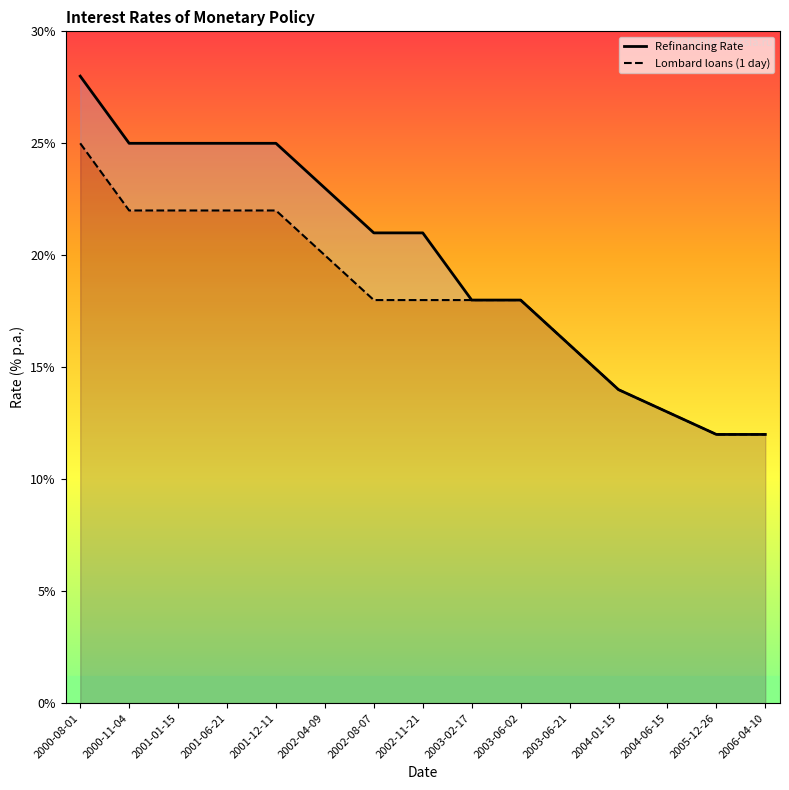

Reading right to left, transcribe all the data shown in this chart.

Refinancing Rate: 12	12	13	14	16	18	18	21	21	23	25	25	25	25	28
Lombard loans (1 day): 12	12	13	14	16	18	18	18	18	20	22	22	22	22	25